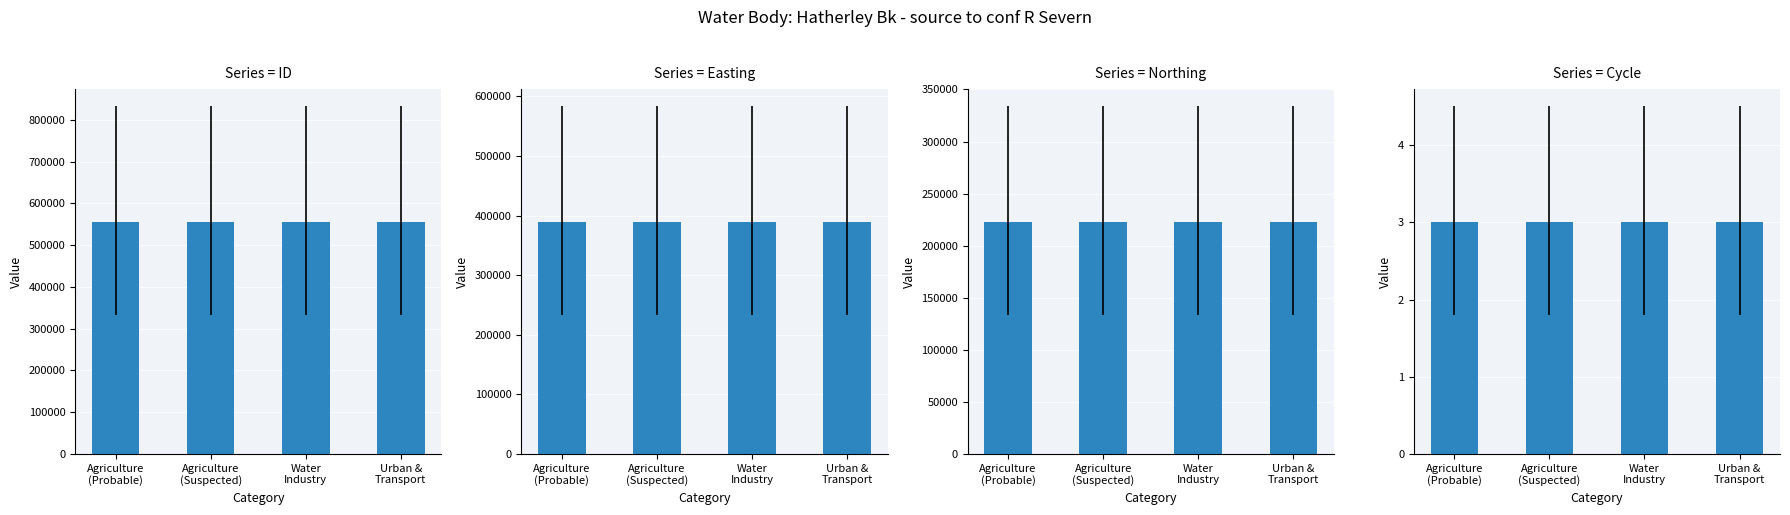

Reading right to left, list all the values displayed in this chart.

ID: 554631	554632	554628	554629
Easting: 388538	388538	388538	388538
Northing: 222422	222422	222422	222422
Cycle: 3	3	3	3